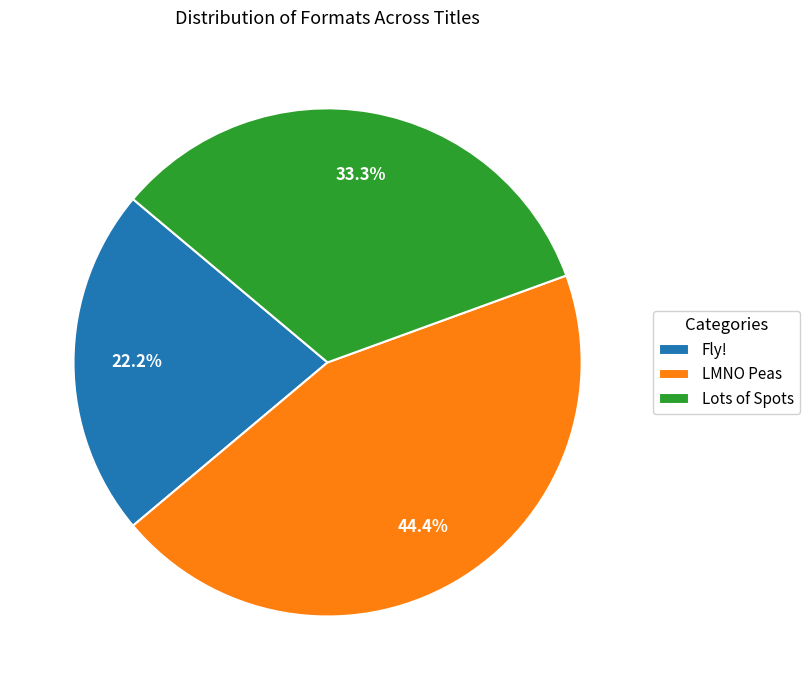

Rank the categories by value from lowest to highest.

Fly!, Lots of Spots, LMNO Peas